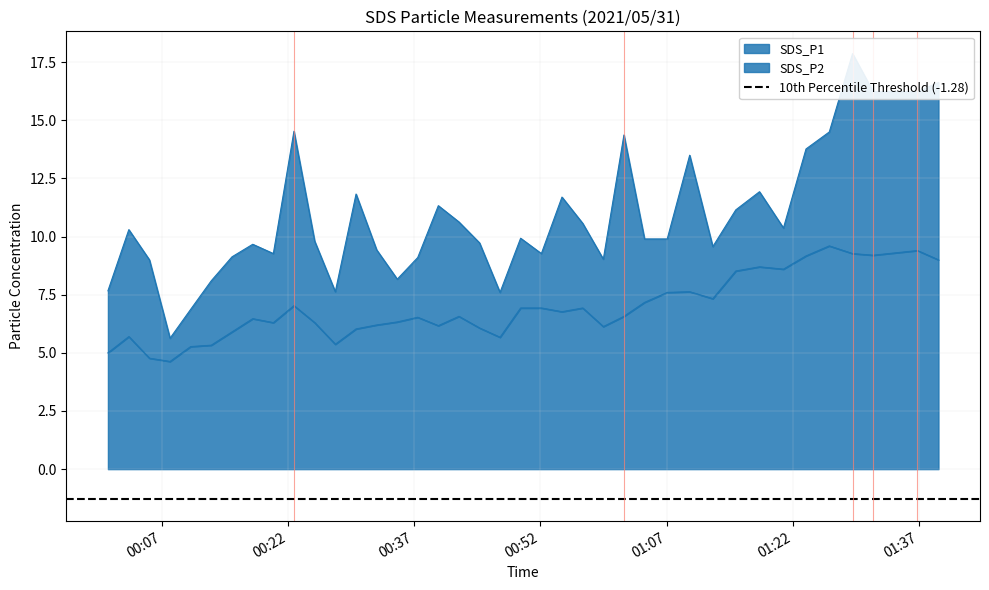

In SDS_P1, how many points are lower than both neighbors (excluding endpoints)?

9